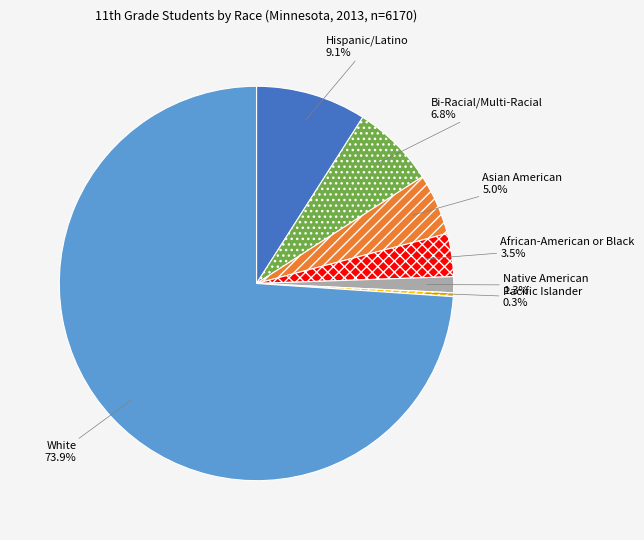

Which has a higher value, Hispanic/Latino or Asian American?

Hispanic/Latino